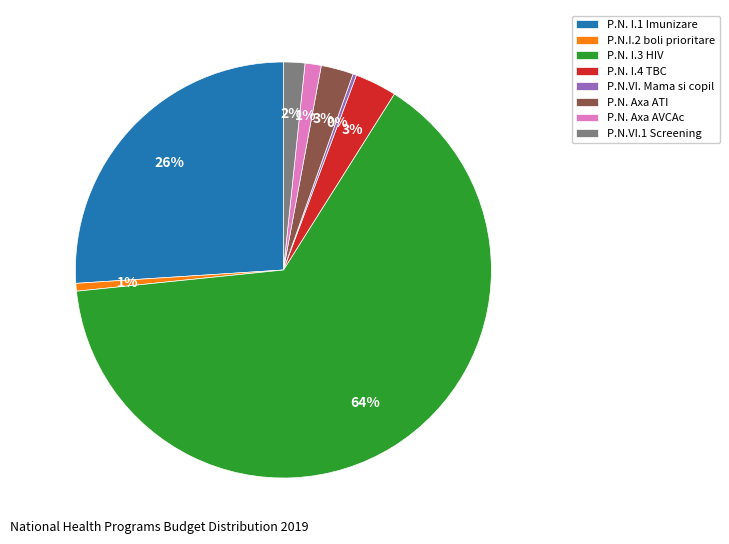

To the nearest percent, what percentage of the pie is P.N. I.3 HIV?

64%